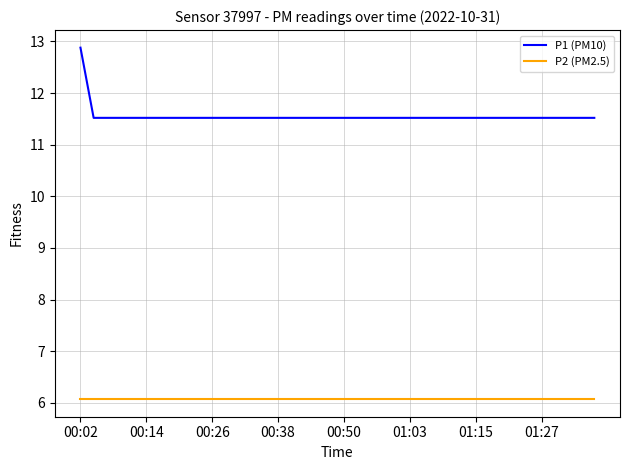

List the series in order of their overall mean, lowest first.

P2 (PM2.5), P1 (PM10)